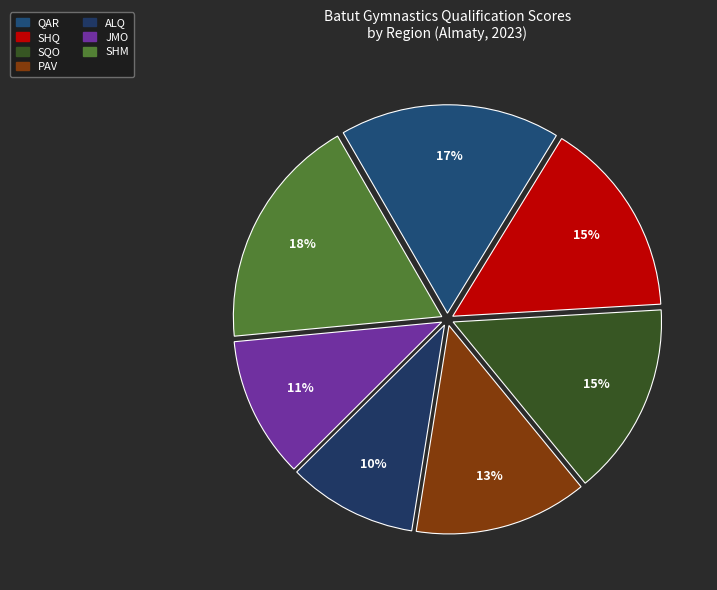

Which category has the biggest portion of the pie?

SHM